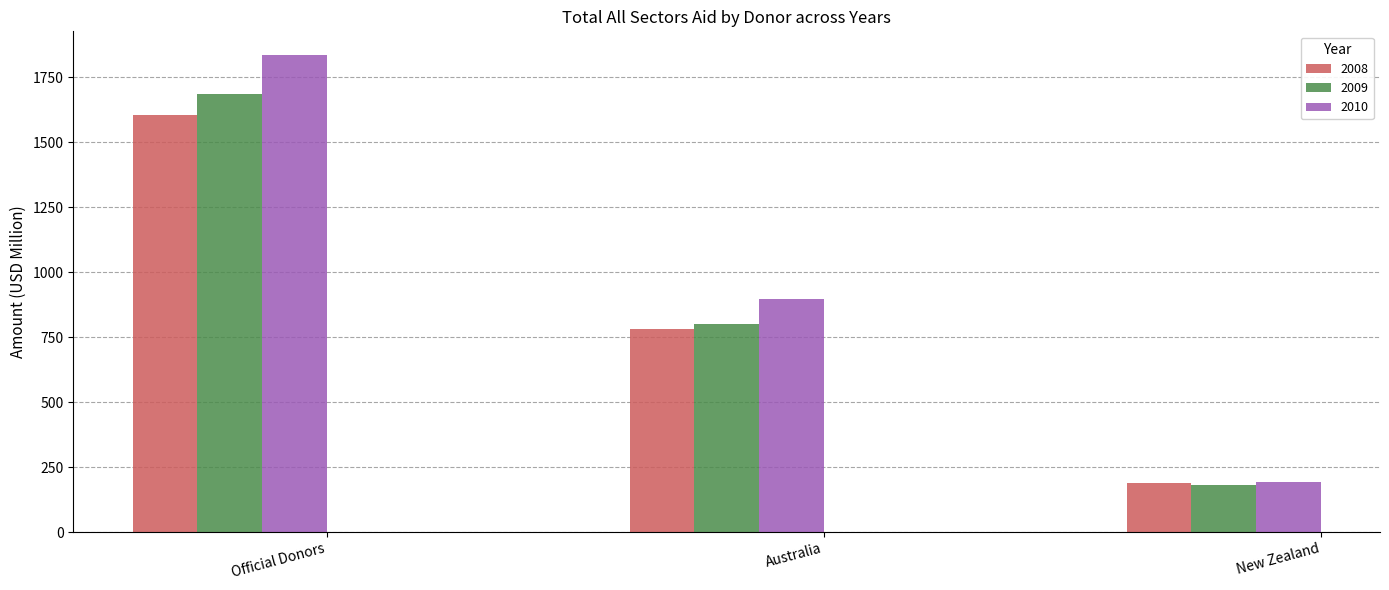

How many bars are there in each group?

3